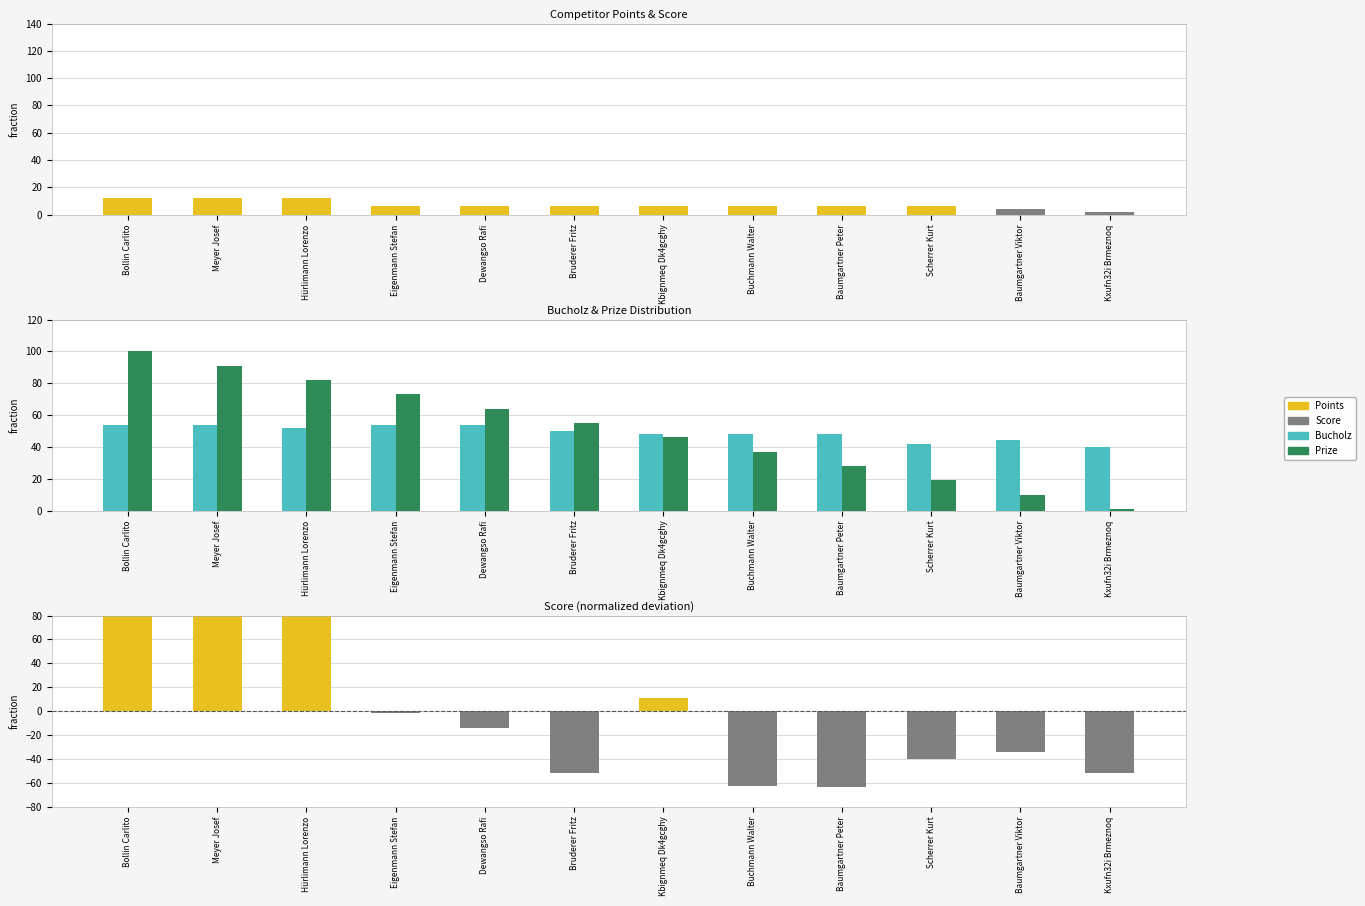

List the labels in order of Bucholz value, largest first.

Bollin Carlito, Meyer Josef, Eigenmann Stefan, Dewangso Rafi, Hürlimann Lorenzo, Bruderer Fritz, Kbignmeq Dk4gcghy, Buchmann Walter, Baumgartner Peter, Baumgartner Viktor, Scherrer Kurt, Kxufn32i Brmeznoq